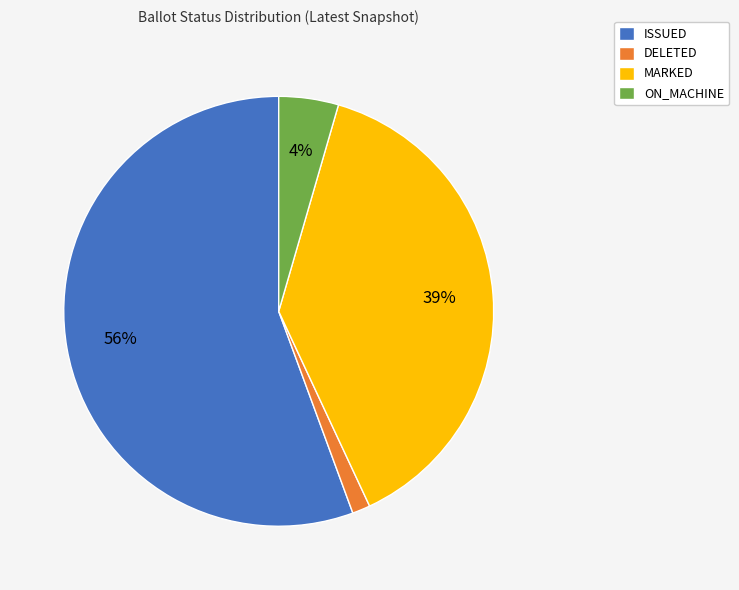

Rank the categories by value from highest to lowest.

ISSUED, MARKED, ON_MACHINE, DELETED